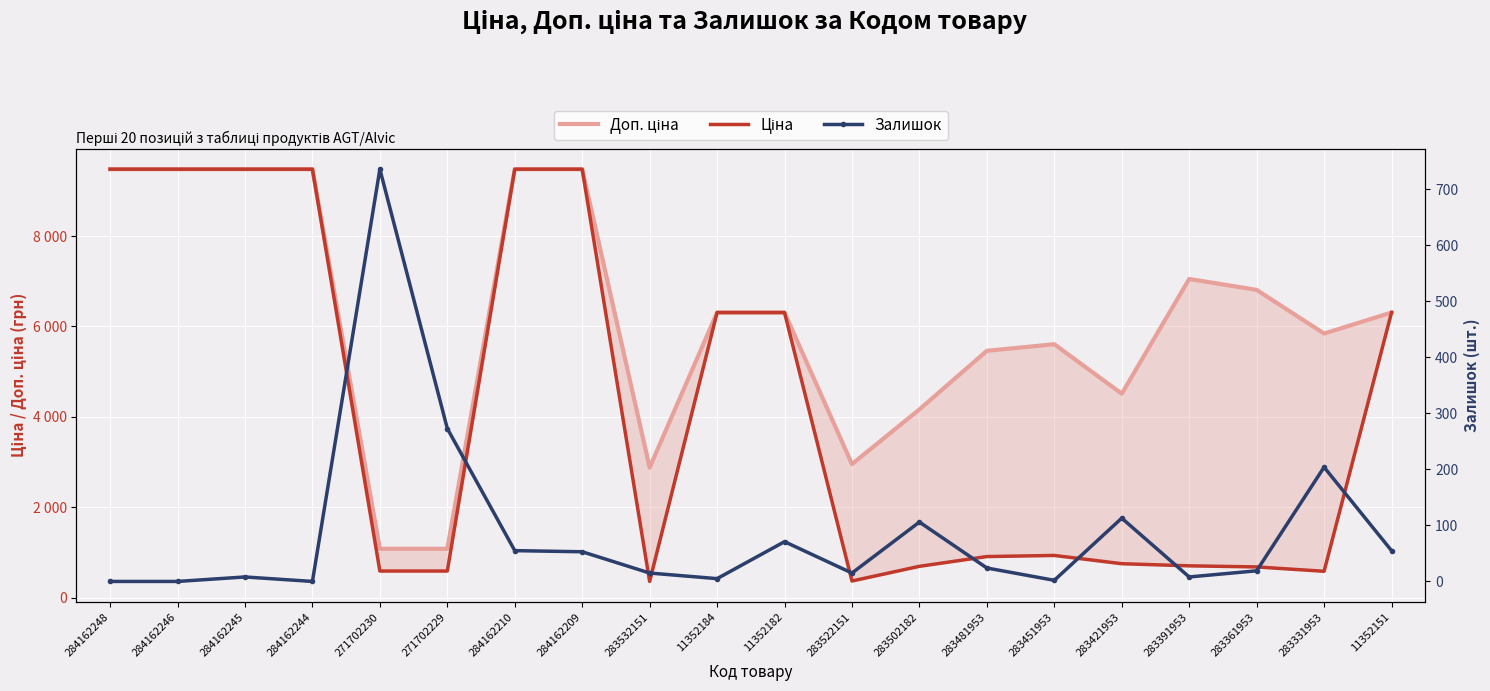

In Ціна, how many points are lower than both neighbors (excluding endpoints)?

3